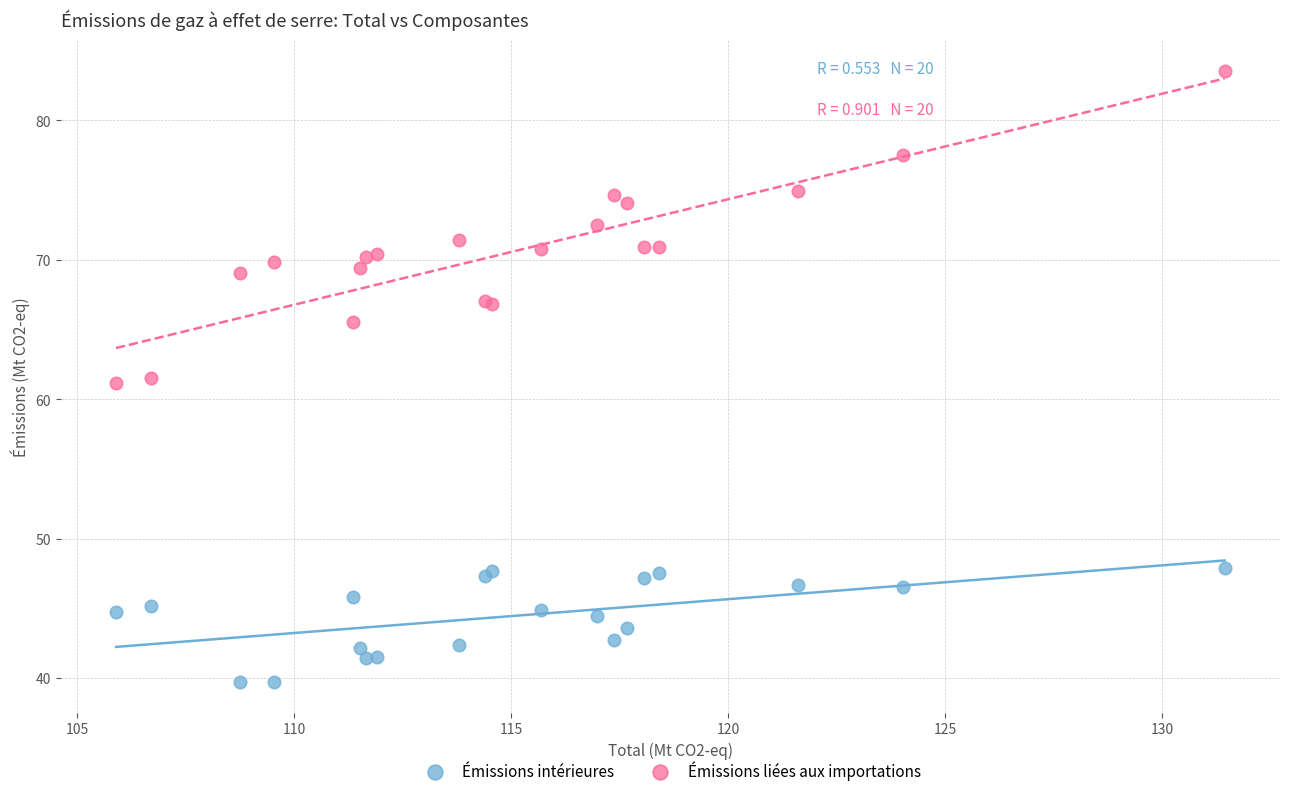

Which series reaches the minimum Y coordinate?

Émissions intérieures